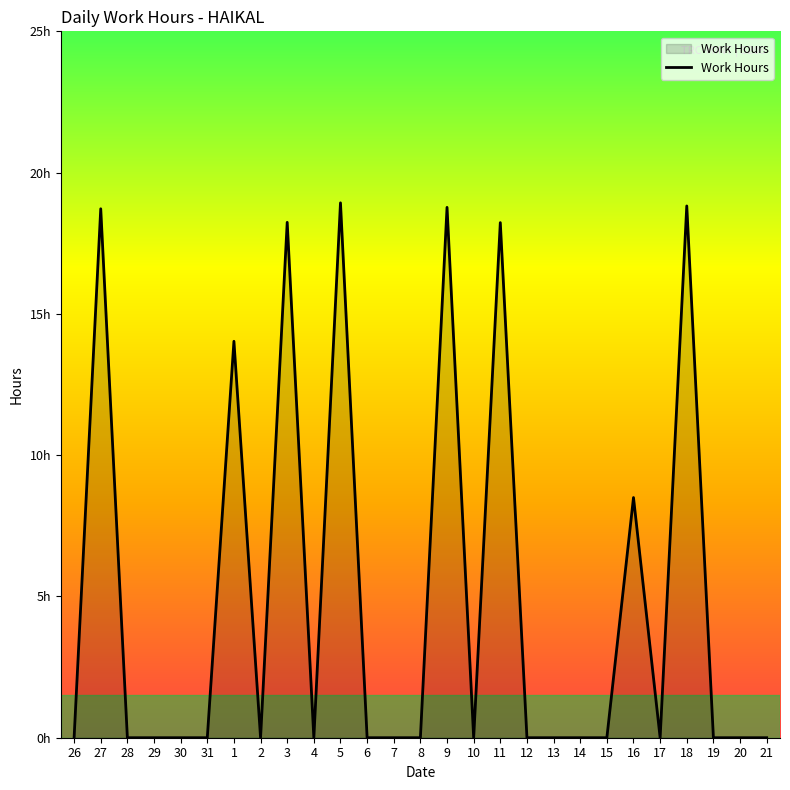

Reading left to right, what are all the values shown in this chart?

0.0	18.7	0.0	0.0	0.0	0.0	14.0	0.0	18.2	0.0	18.9	0.0	0.0	0.0	18.8	0.0	18.2	0.0	0.0	0.0	0.0	8.5	0.0	18.8	0.0	0.0	0.0